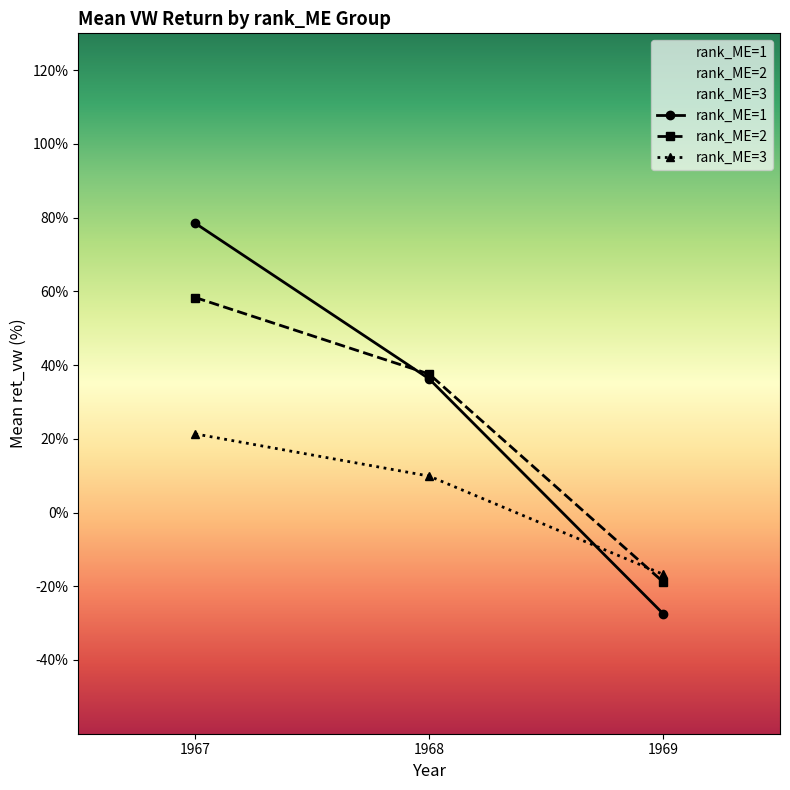

Reading left to right, extract all data points from this chart.

rank_ME=1: 1967=78.5	1968=36.3	1969=-27.4
rank_ME=2: 1967=58.3	1968=37.6	1969=-18.8
rank_ME=3: 1967=21.3	1968=9.9	1969=-16.7